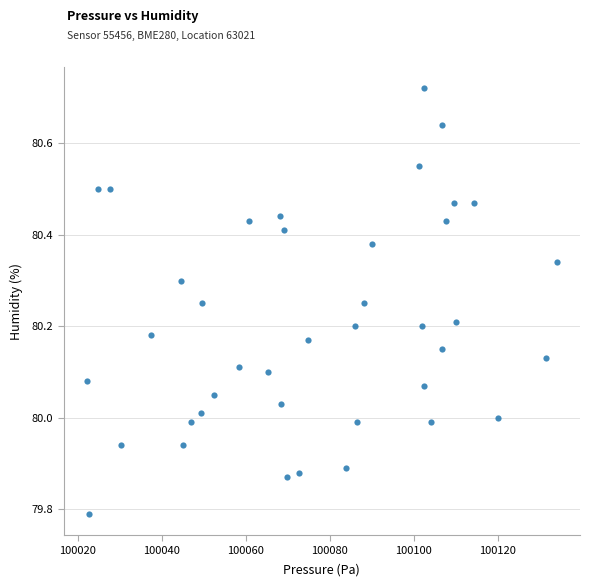

What is the range of Y values (max minus min)?

0.9